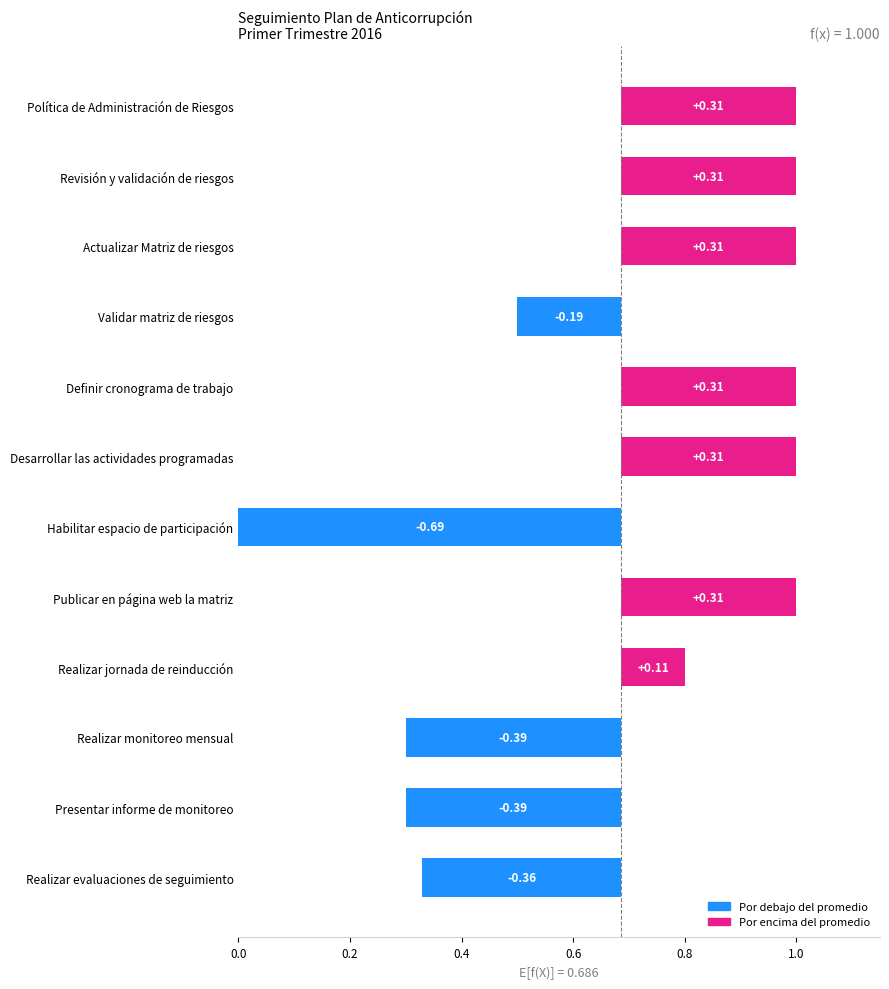

True or false: the data shows -0.4 at Realizar evaluaciones de seguimiento.

True